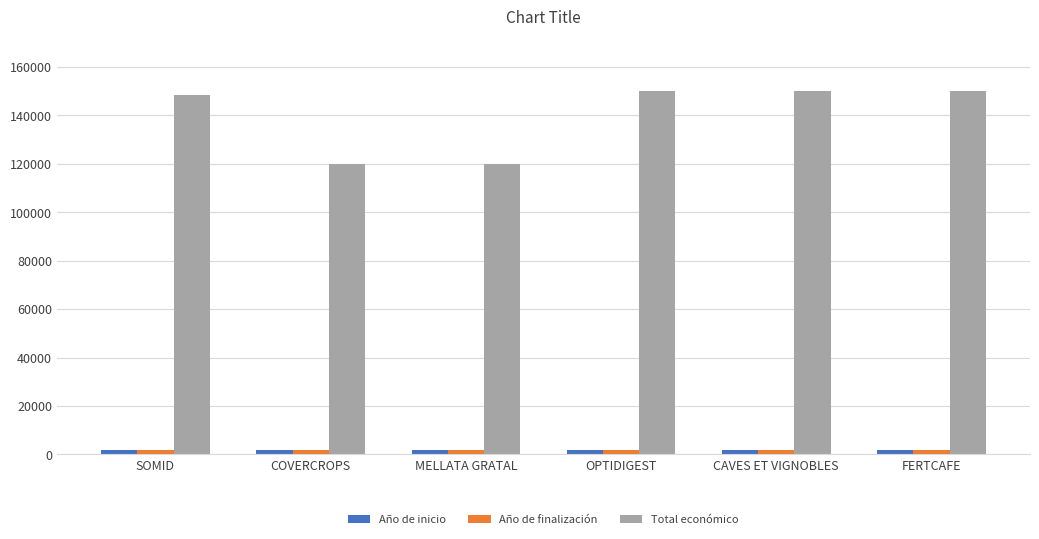

What is the greatest value displayed?

150000